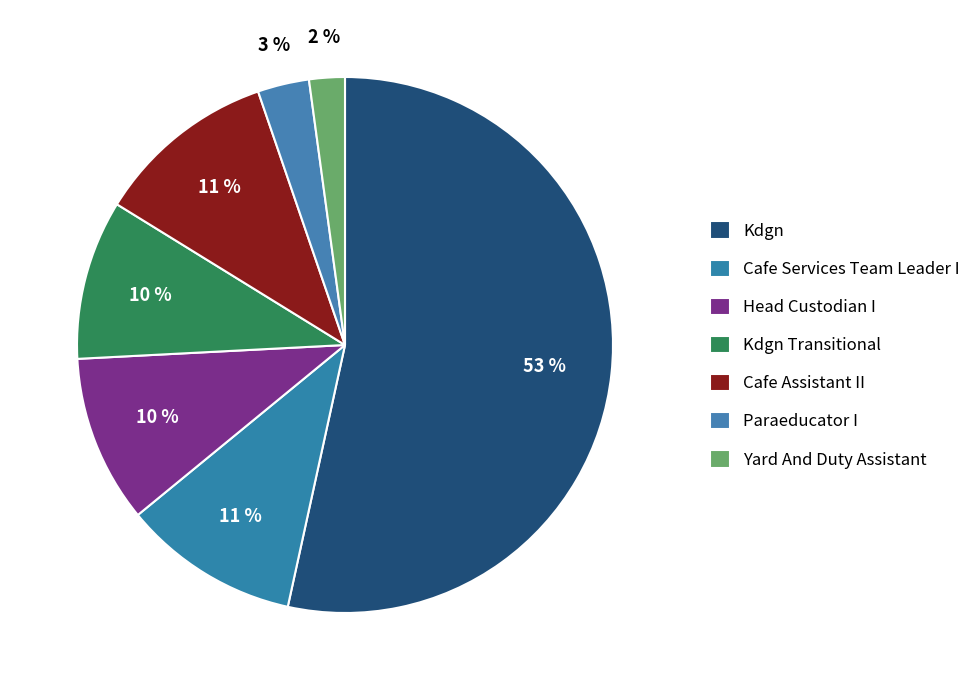

What percentage is the Head Custodian I slice, to the nearest percent?

10%